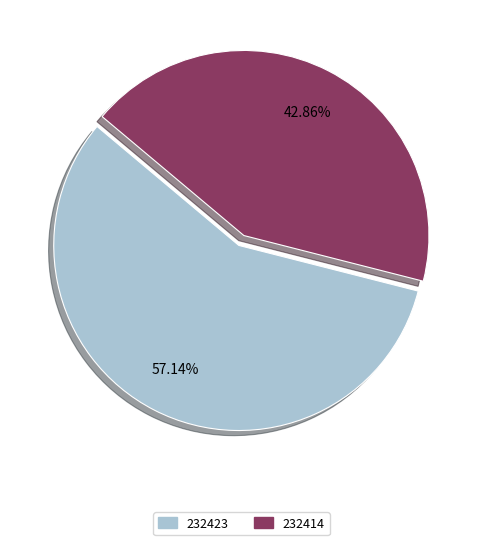

Does 232414 account for over 50% of the chart?

No